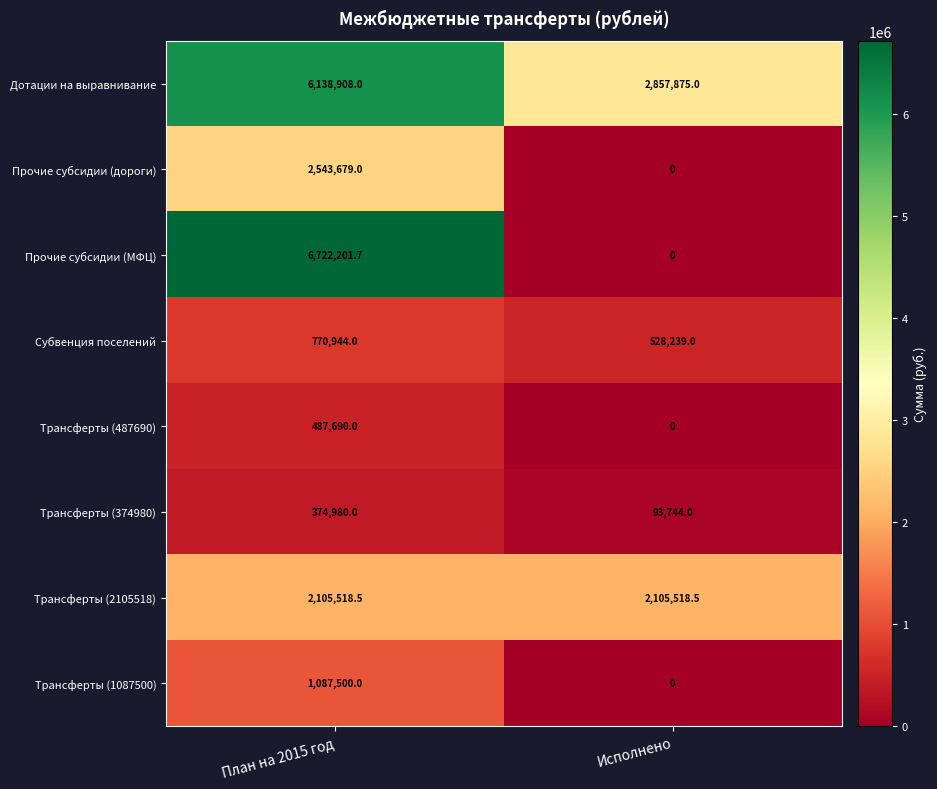

At which category is the sum across all series the highest?

План на 2015 год